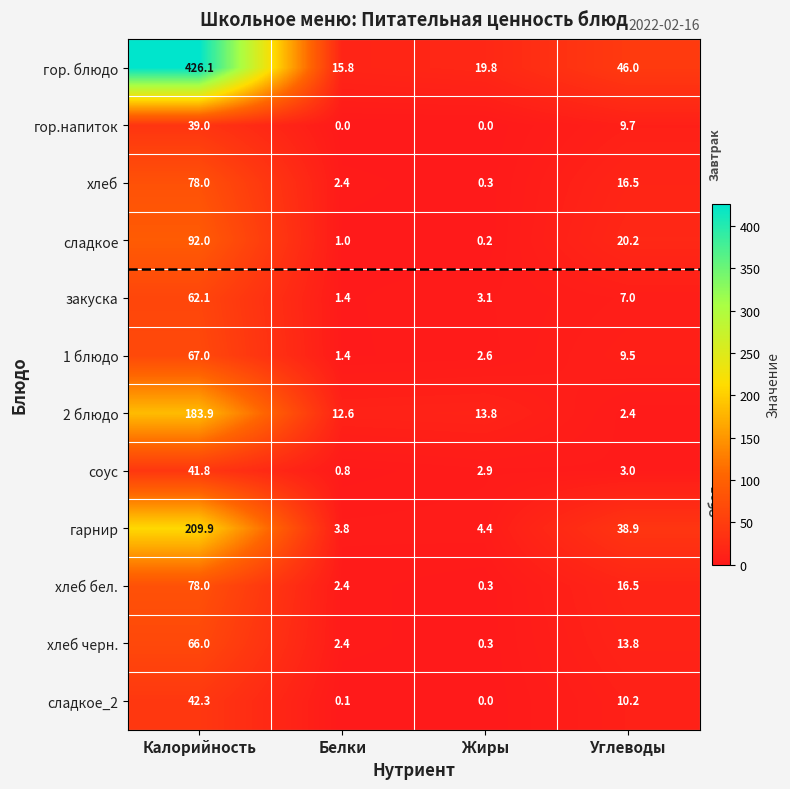

Rank the categories by гор. блюдо value from highest to lowest.

Калорийность, Углеводы, Жиры, Белки